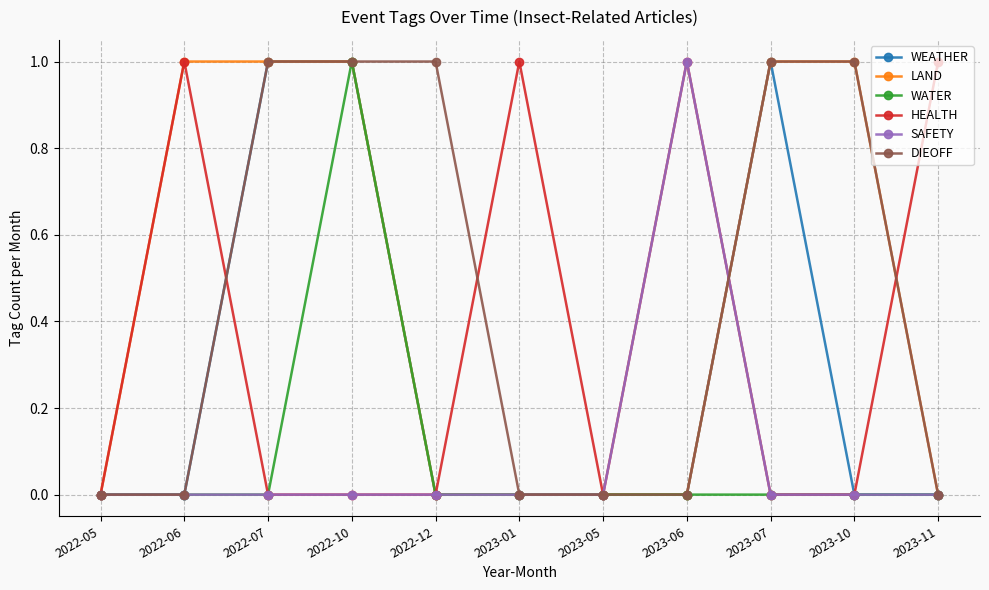

Reading left to right, list all the values displayed in this chart.

WEATHER: 0	0	1	1	0	0	0	0	1	0	0
LAND: 0	1	1	1	0	0	0	0	1	1	0
WATER: 0	0	0	1	0	0	0	0	0	0	0
HEALTH: 0	1	0	0	0	1	0	1	0	0	1
SAFETY: 0	0	0	0	0	0	0	1	0	0	0
DIEOFF: 0	0	1	1	1	0	0	0	1	1	0